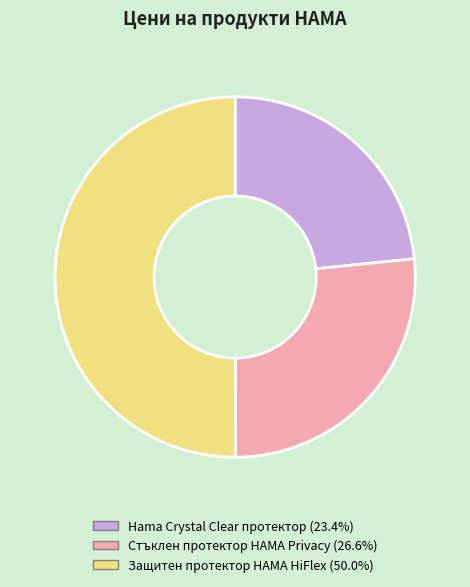

Rank the categories by value from lowest to highest.

Hama Crystal Clear протектор, Стъклен протектор HAMA Privacy, Защитен протектор HAMA HiFlex